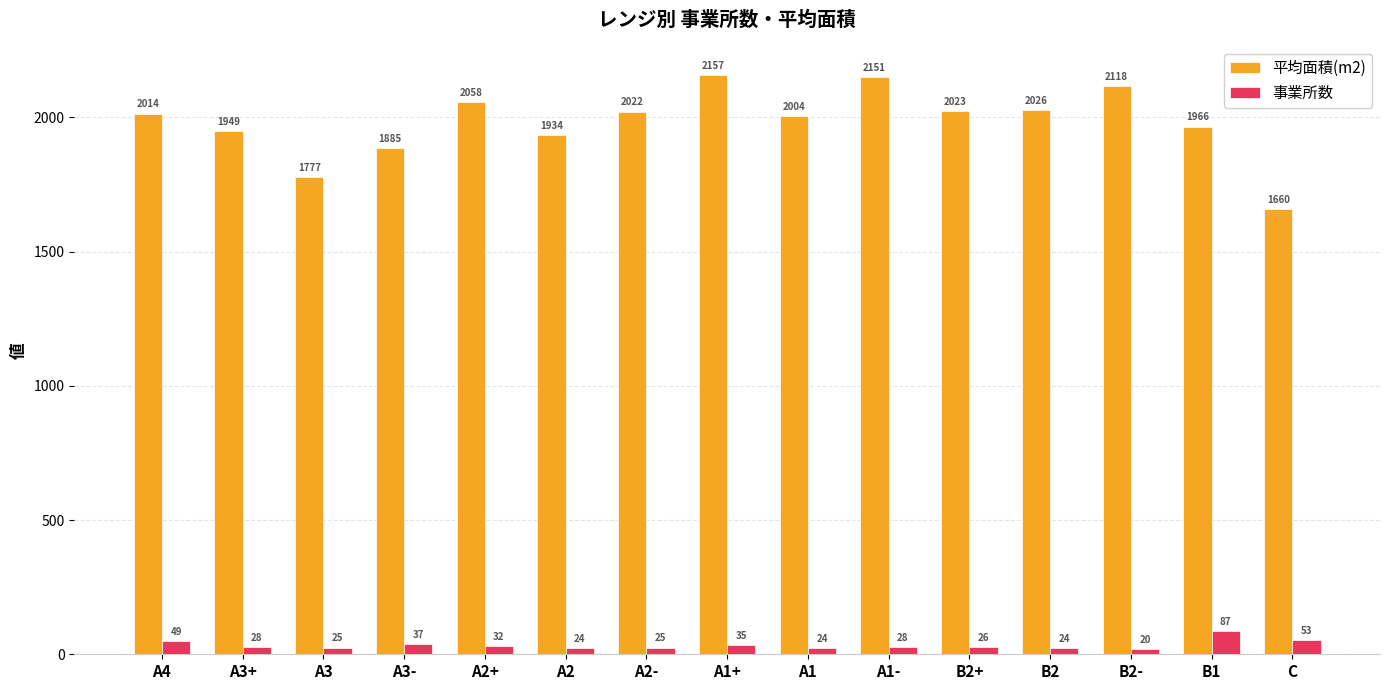

What is the total value across all series at C?

1713